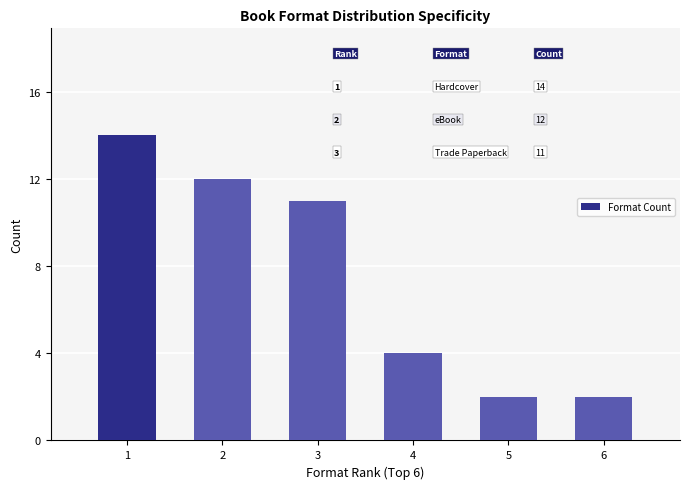

What is the value of the 1st bar from the left?

14